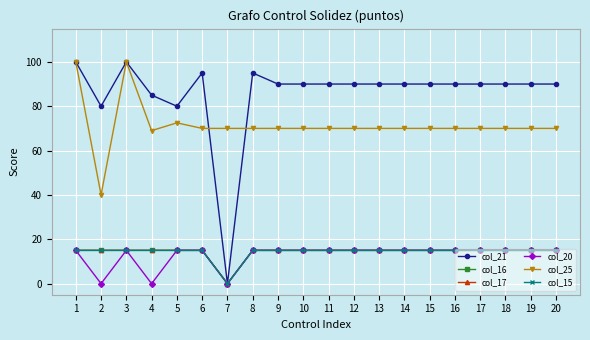

True or false: col_20 has a value of 9.2 at 16.

False